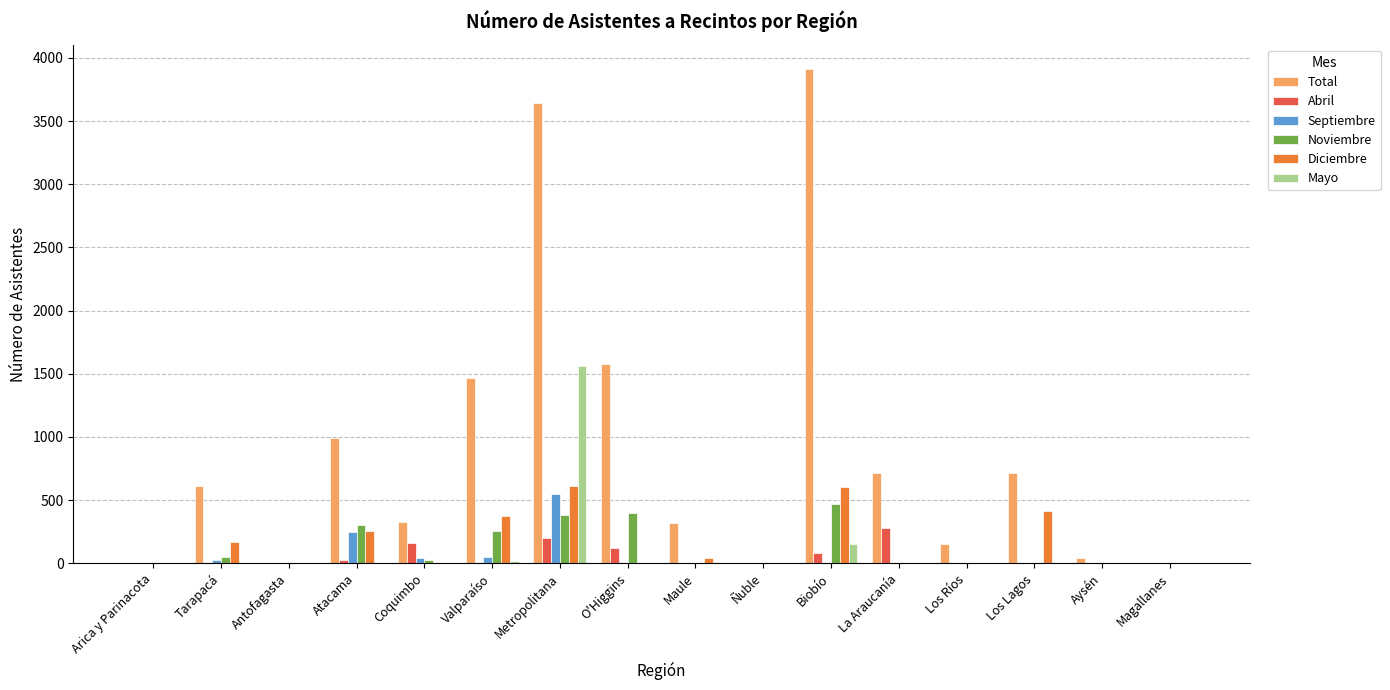

How many values in the Abril series exceed 0?

6